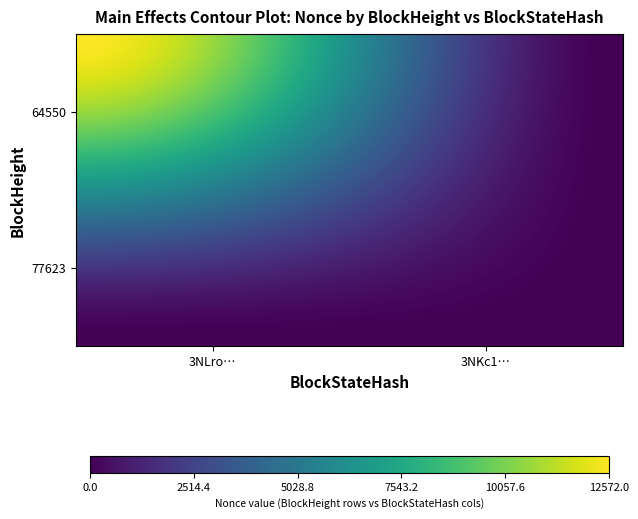

List the series in order of their peak value, lowest first.

77623, 64550